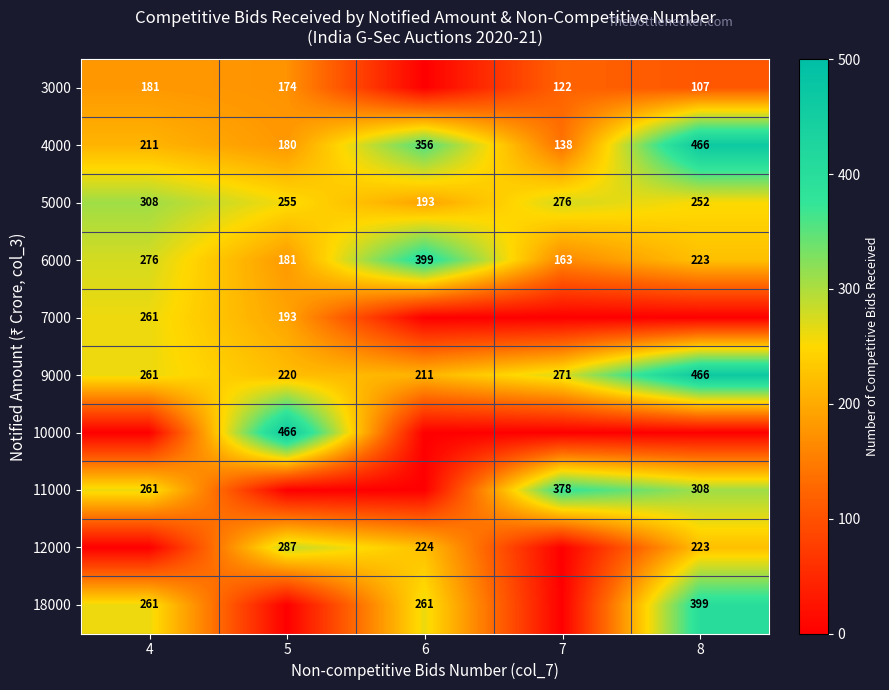

Rank the categories by 9000 value from lowest to highest.

6, 5, 4, 7, 8